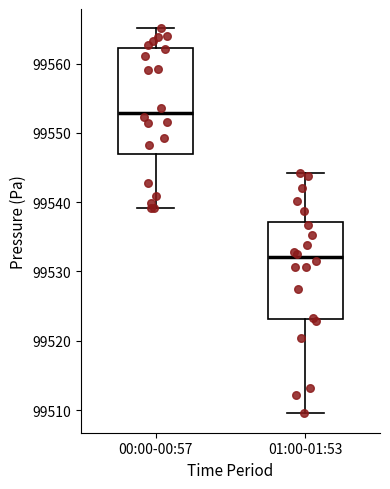

Reading left to right, transcribe this box plot: for each box, give where its median line is, the range the box spans, and where its two whiskers end, as read against the y-axis. The values are not printed on the chart, so give them approximately, as read against the axis.

00:00-00:57: median 99553, box 99547 to 99562, whiskers 99539 to 99565
01:00-01:53: median 99532, box 99523 to 99537, whiskers 99510 to 99544